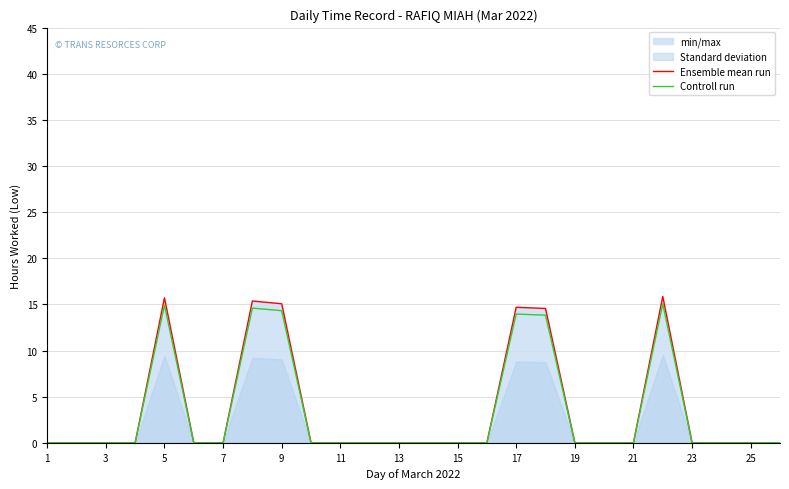

True or false: Ensemble mean run and Controll run intersect in this chart.

False